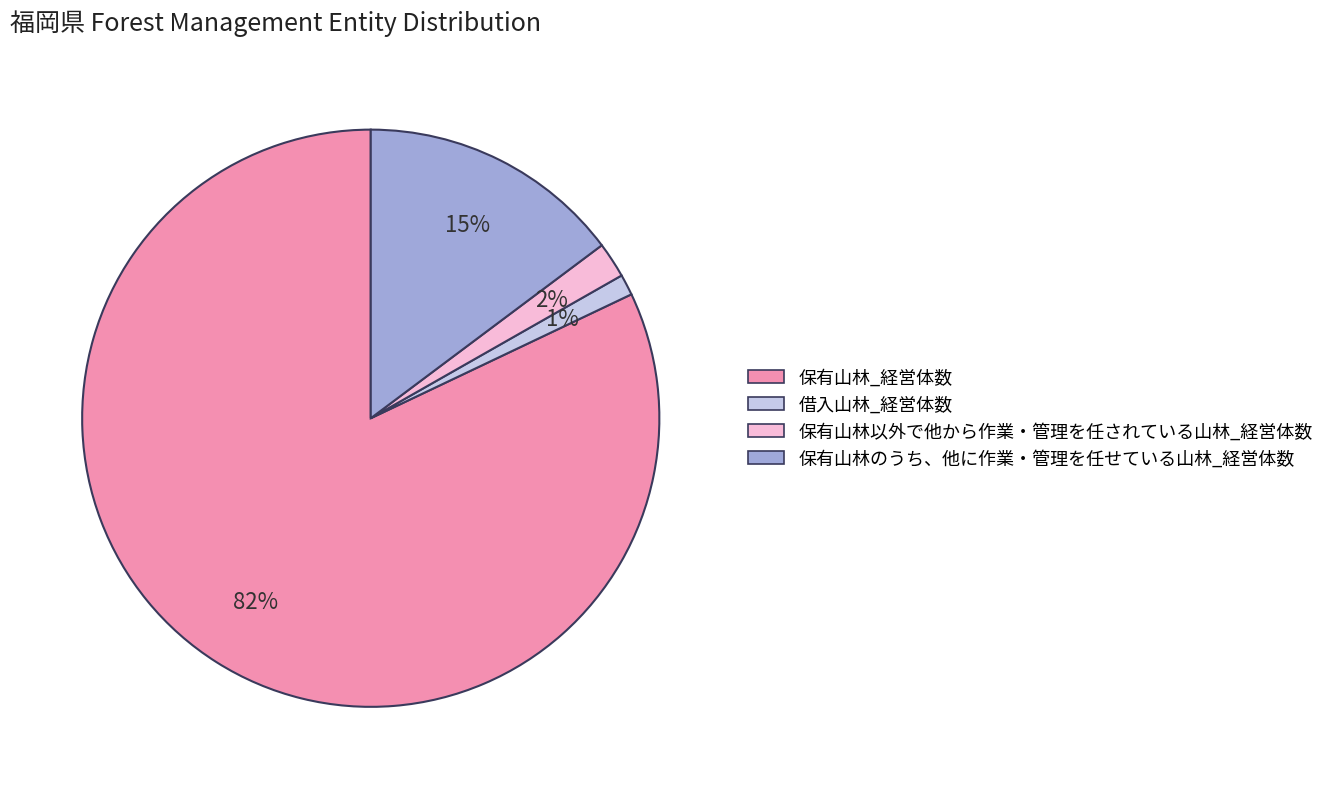

The 借入山林_経営体数 slice represents 6% of the pie. True or false?

False